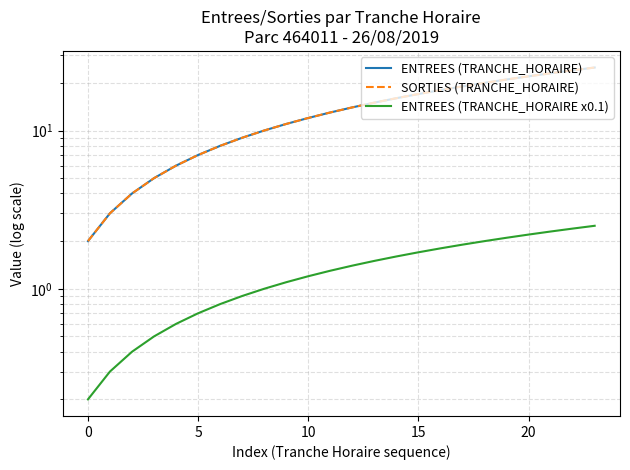

Rank the series at 18 from lowest to highest value.

ENTREES (TRANCHE_HORAIRE x0.1), ENTREES (TRANCHE_HORAIRE), SORTIES (TRANCHE_HORAIRE)